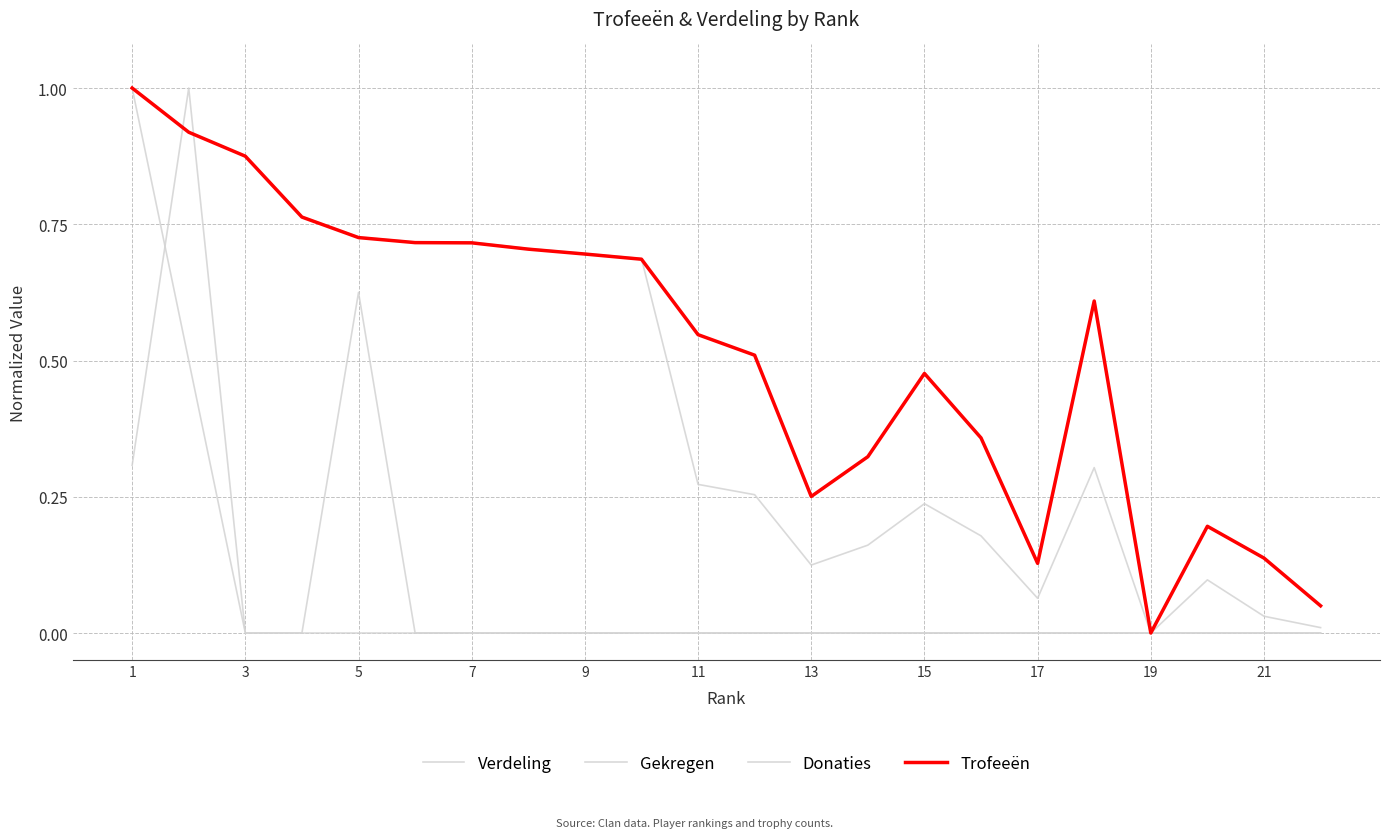

Does the chart display data point markers on the line(s)?

No